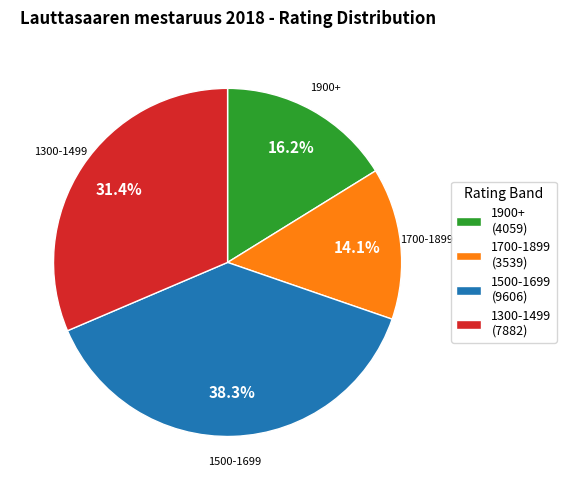

To the nearest percent, what is the average slice percentage?

25%